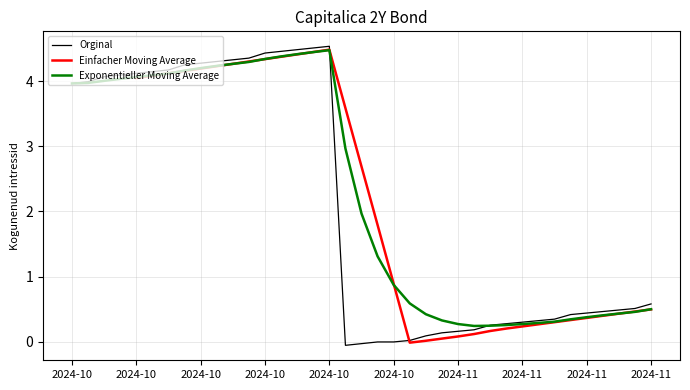

What is the difference between the values at 2024-10-24 and 2024-10-07?

4.2